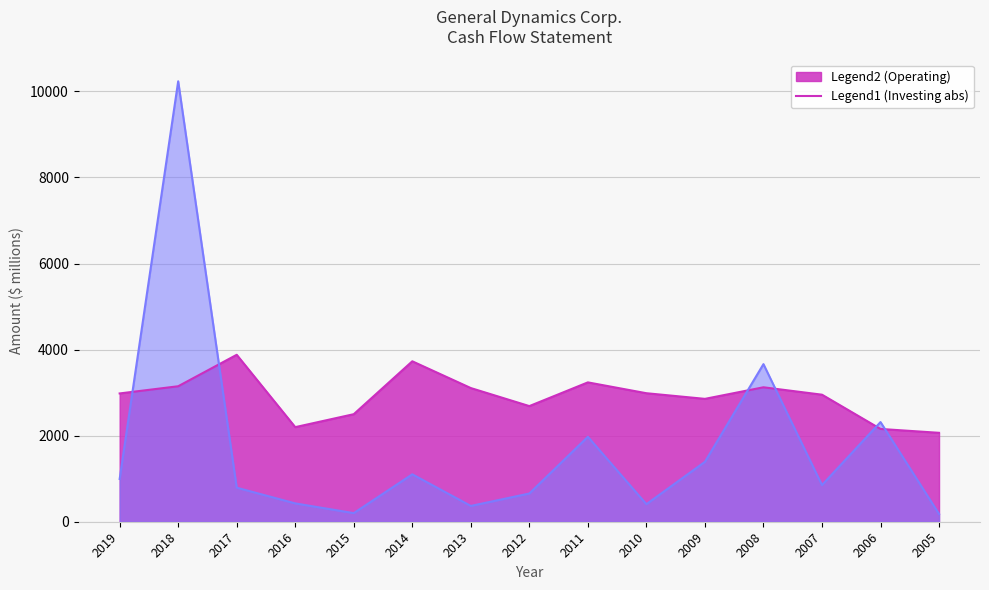

Where is the first local minimum for Net cash provided by operating activities?

2016